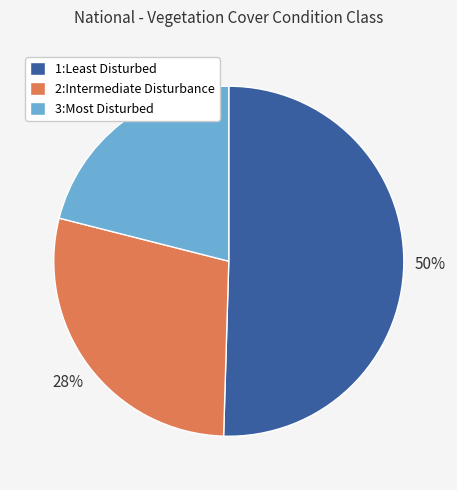

Combined, do 2:Intermediate Disturbance and 1:Least Disturbed account for over 50%?

Yes